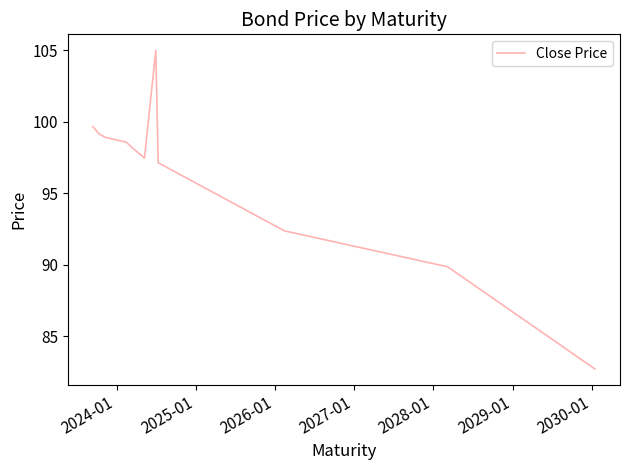

What is the maximum value shown in the chart?

105.0